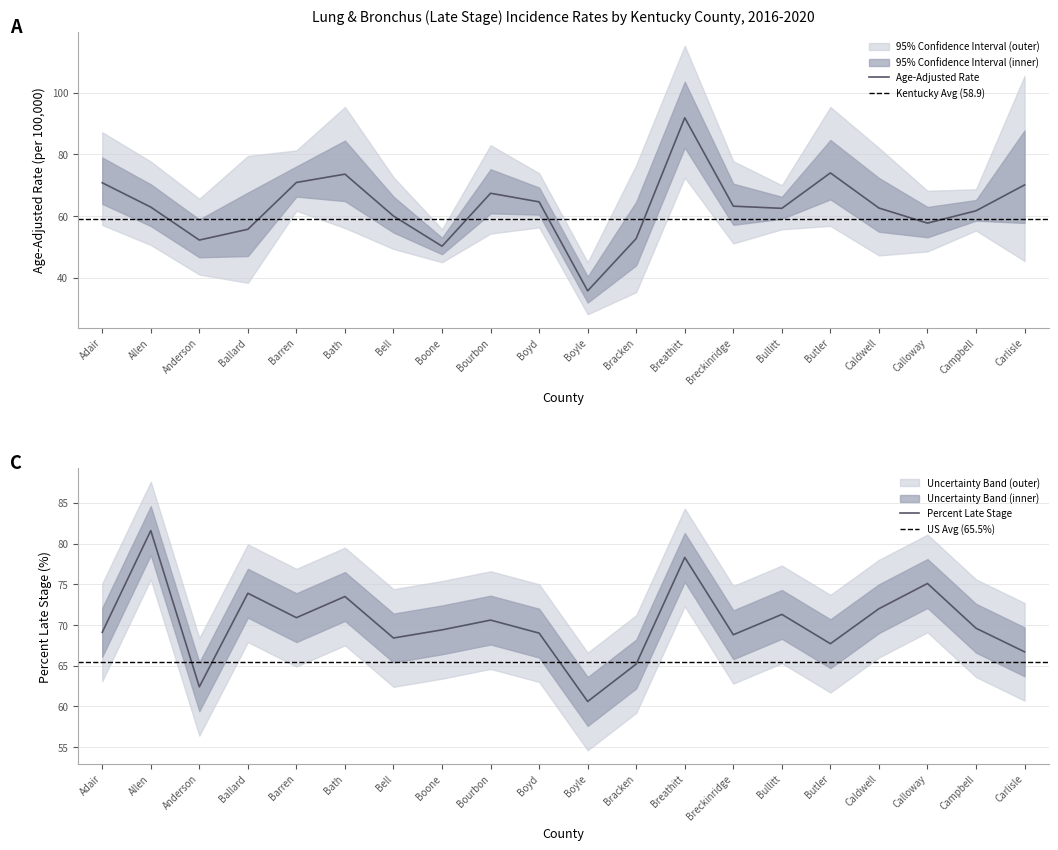

List the series in order of their overall mean, lowest first.

Age-Adjusted Rate, Percent Late Stage